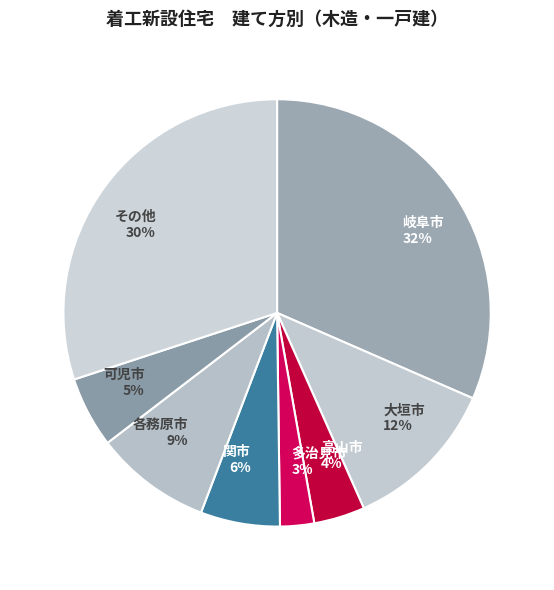

What is the ratio of the value at 多治見市 to the value at 岐阜市?

0.1